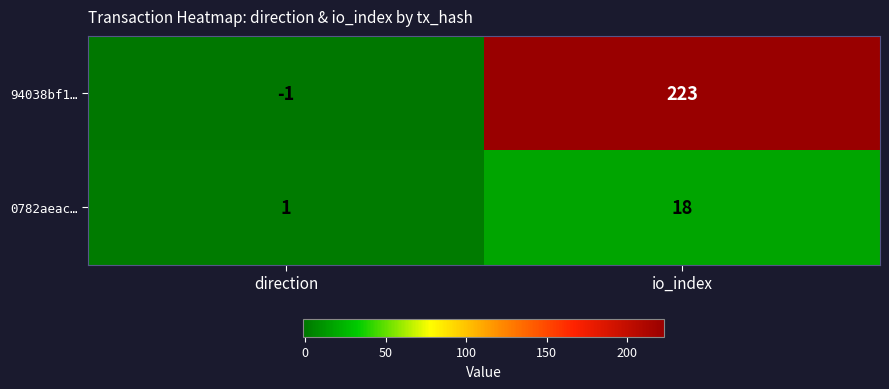

What is the difference between the maximum and minimum values in the 0782aeac… series?

17